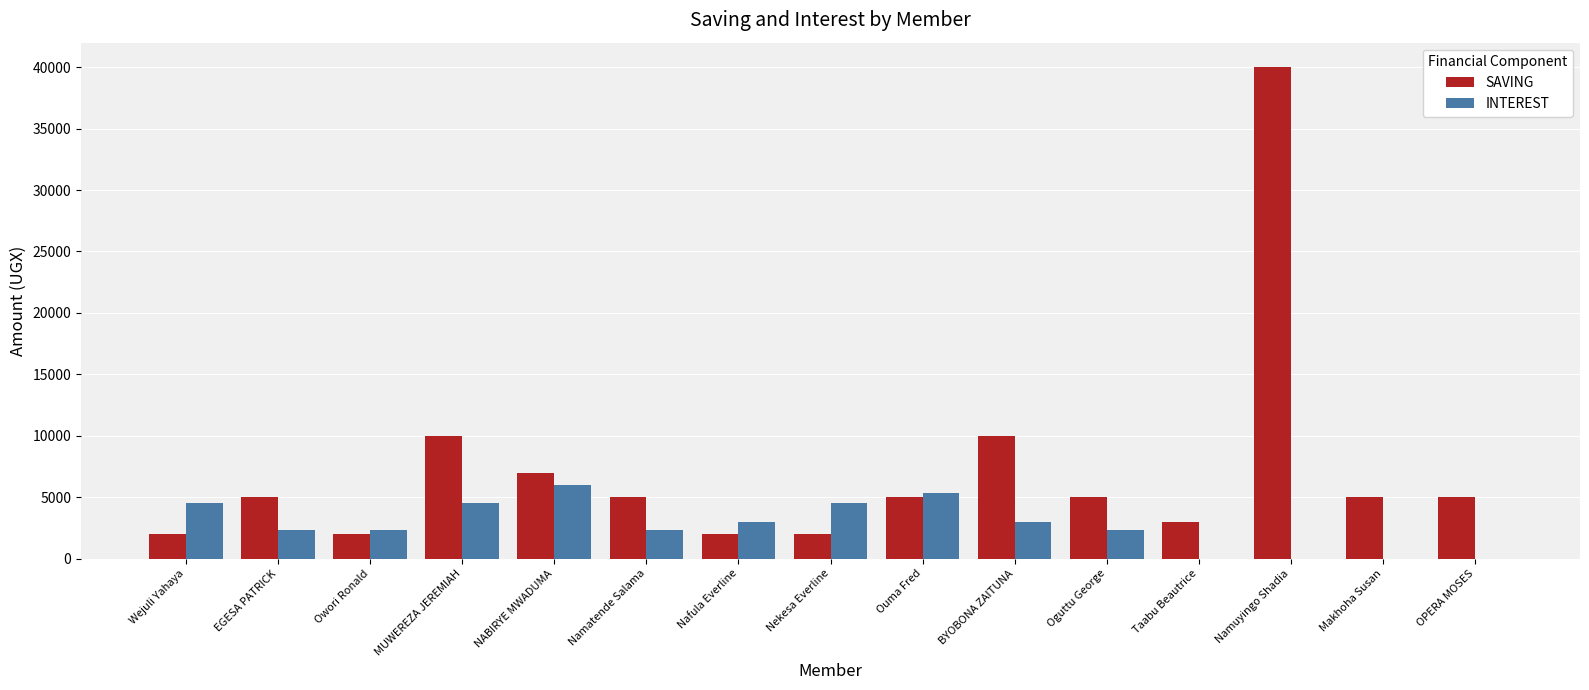

What value does the SAVING series have at EGESA PATRICK, to the nearest 10?

5000